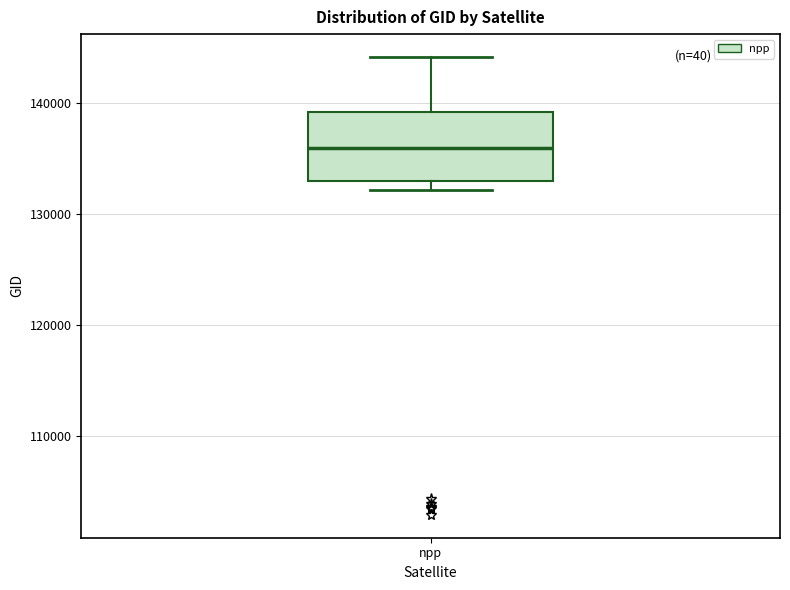

Read this box plot against the y-axis: the position of the median line, the range covered by the box, and the ends of both whiskers. The values are not printed on the chart, so give them approximately, as read against the axis.

median 136000, box 133000 to 139000, whiskers 132000 to 144000